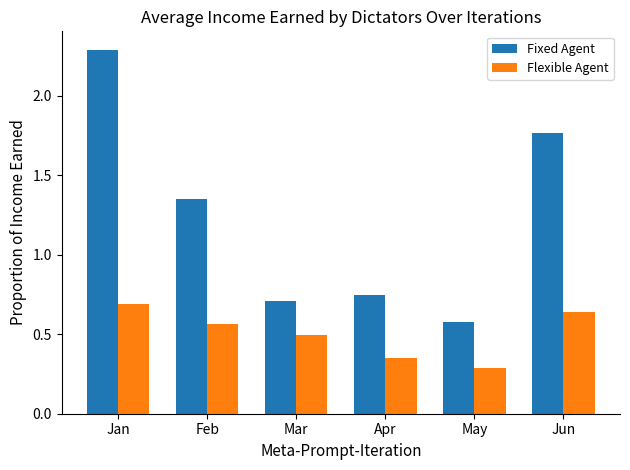

The value of Fixed Agent at May is 0.3. True or false?

False